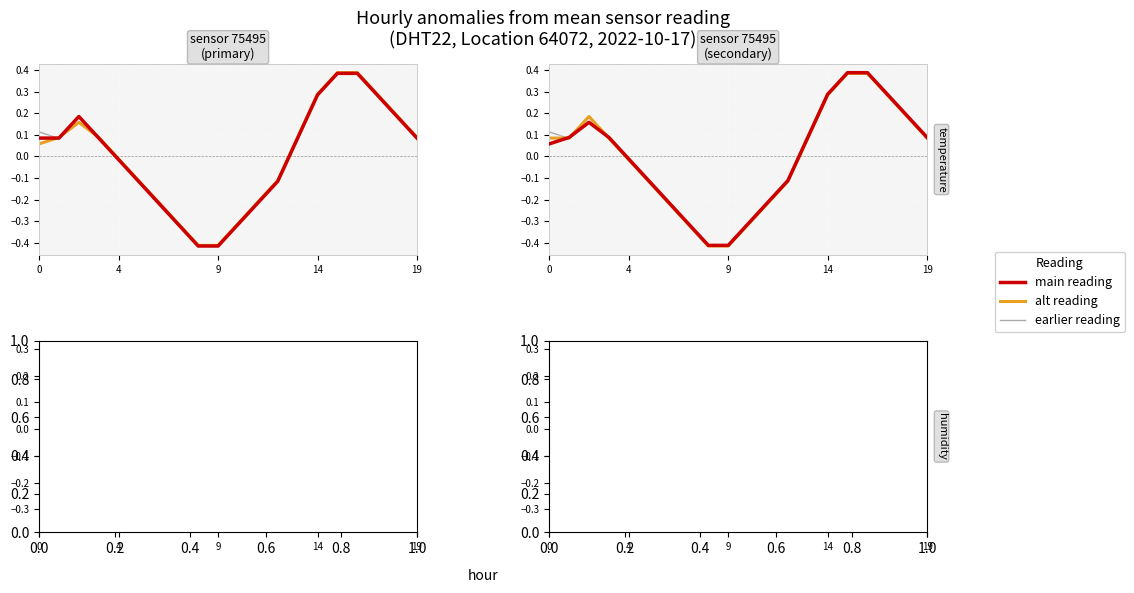

How many values in earlier reading are above zero?

9